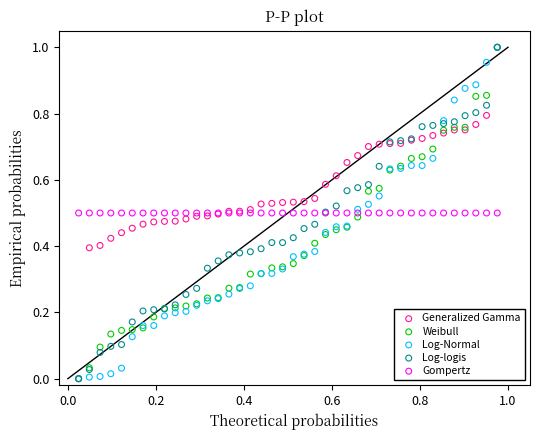

What are all the series names shown in the legend?

Generalized Gamma, Weibull, Log-Normal, Log-logis, Gompertz